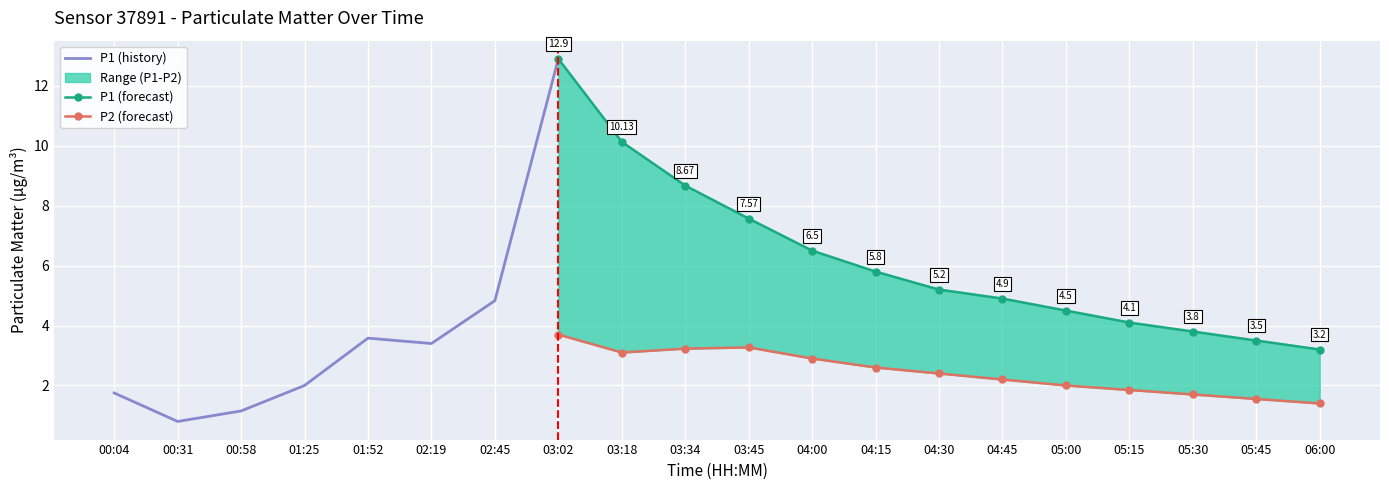

Which series has the largest range (max minus min)?

P1